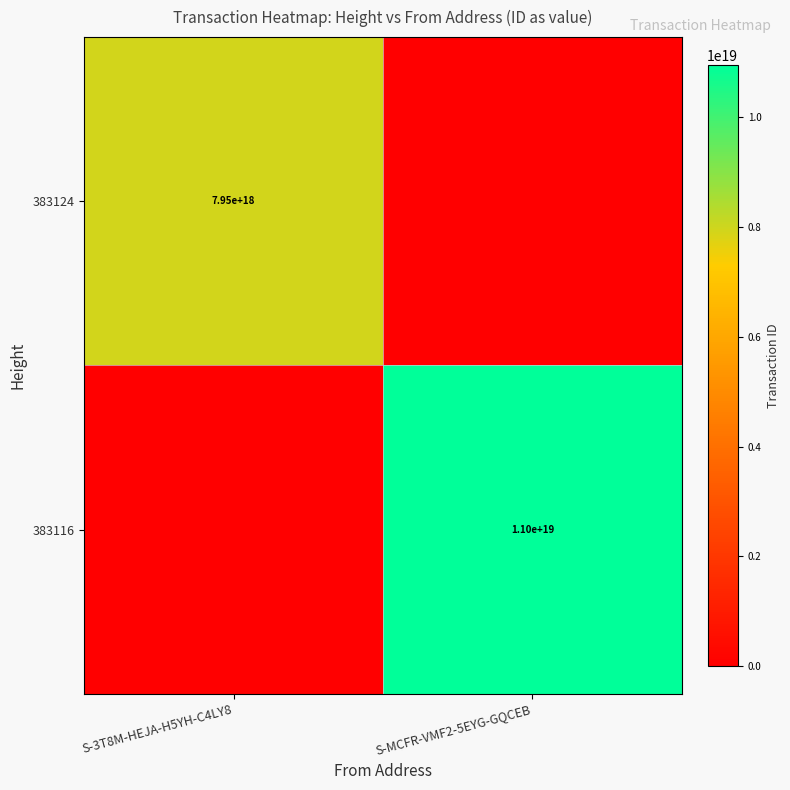

The 383124 series shows 11092076948873498624.0 at S-3T8M-HEJA-H5YH-C4LY8. True or false?

False